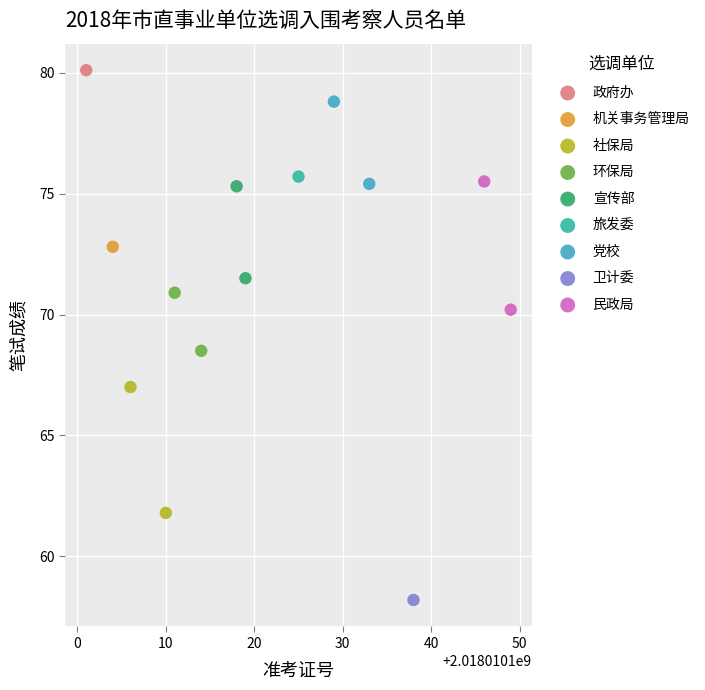

What are all the series names shown in the legend?

政府办, 机关事务管理局, 社保局, 环保局, 宣传部, 旅发委, 党校, 卫计委, 民政局